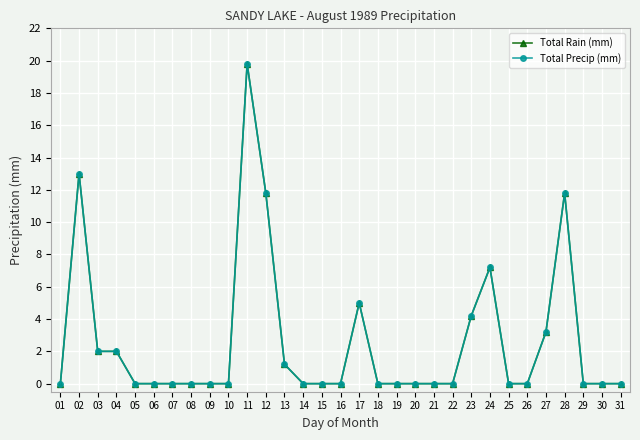

Which label corresponds to the smallest value in the chart?

01